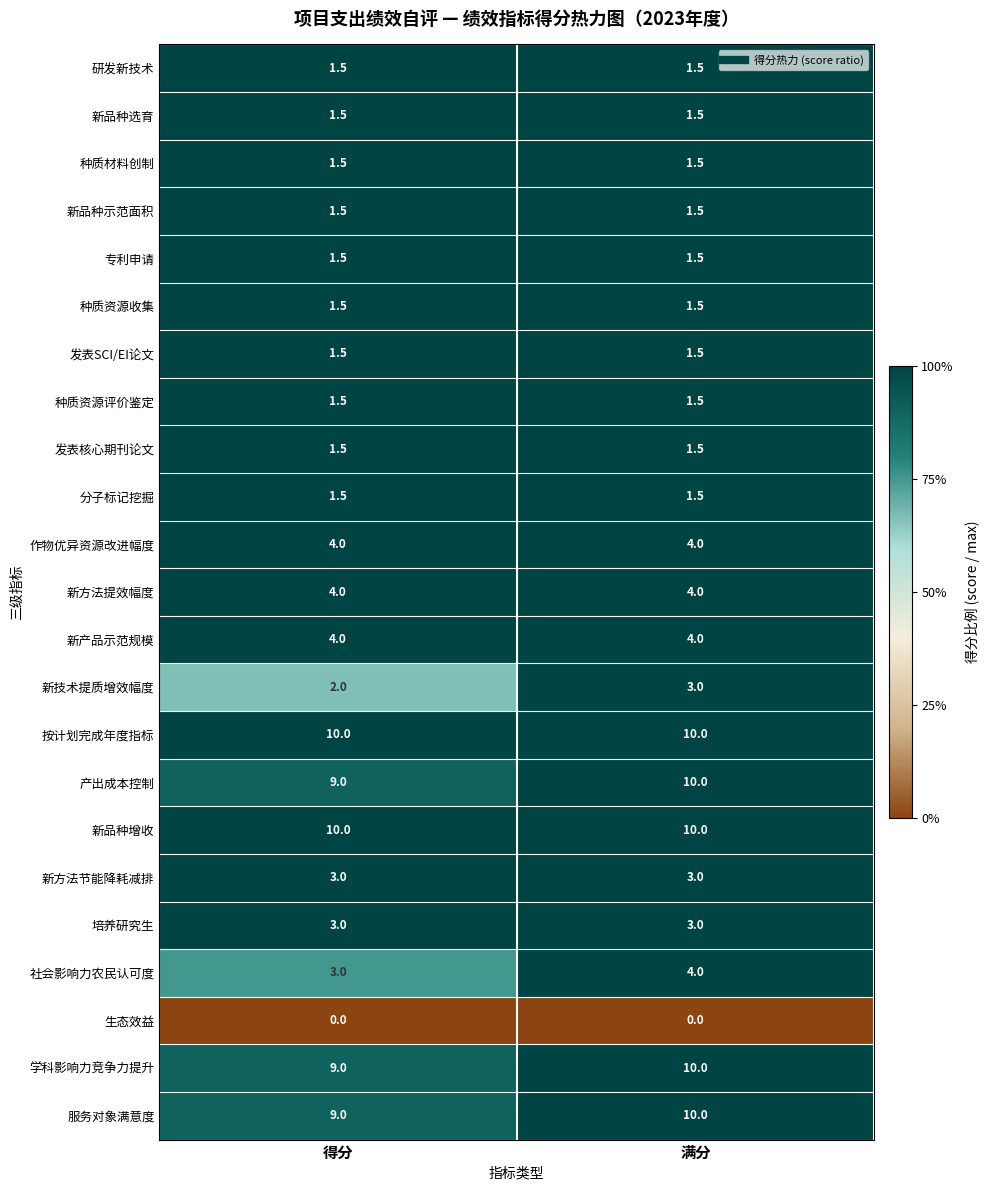

How many series are shown in this chart?

23